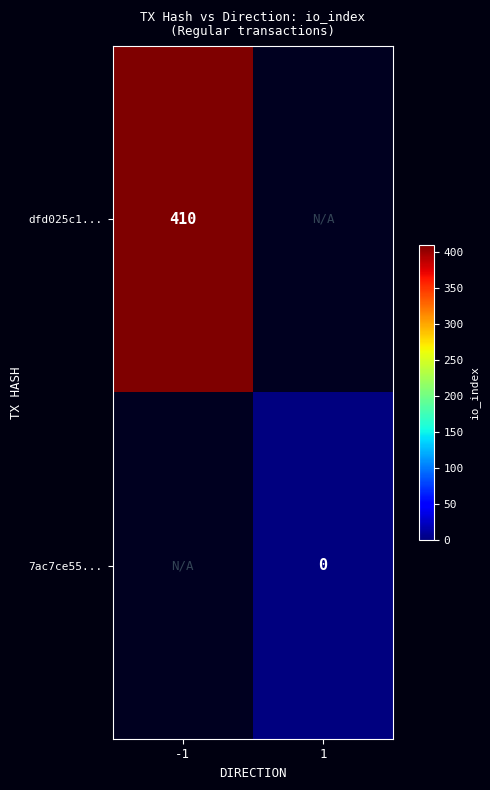

Is it true that dfd025c1... equals 410 at -1?

True